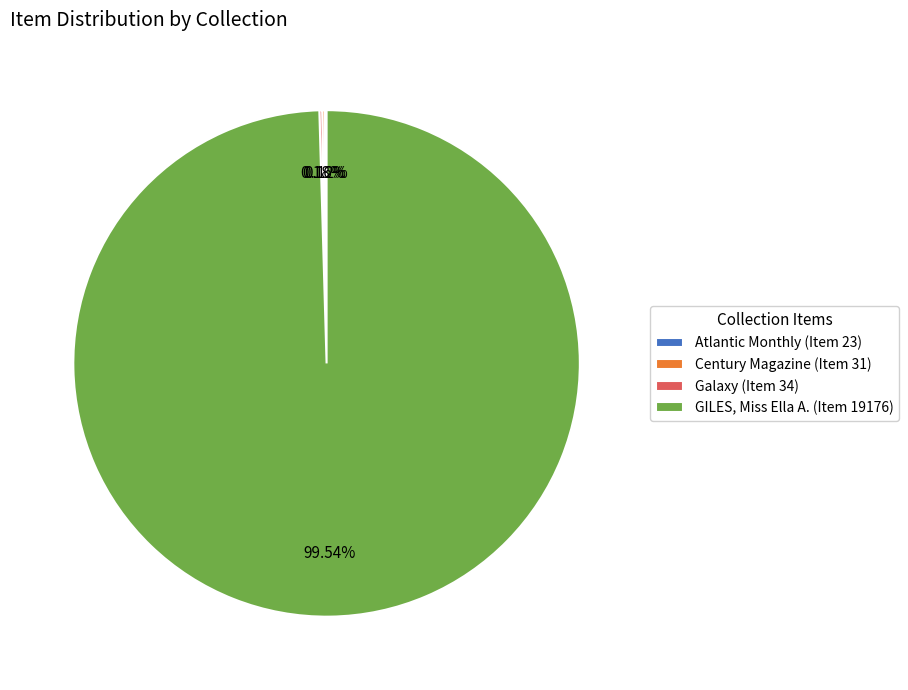

To the nearest percent, what is the difference between the largest and smallest slice percentages?

99%